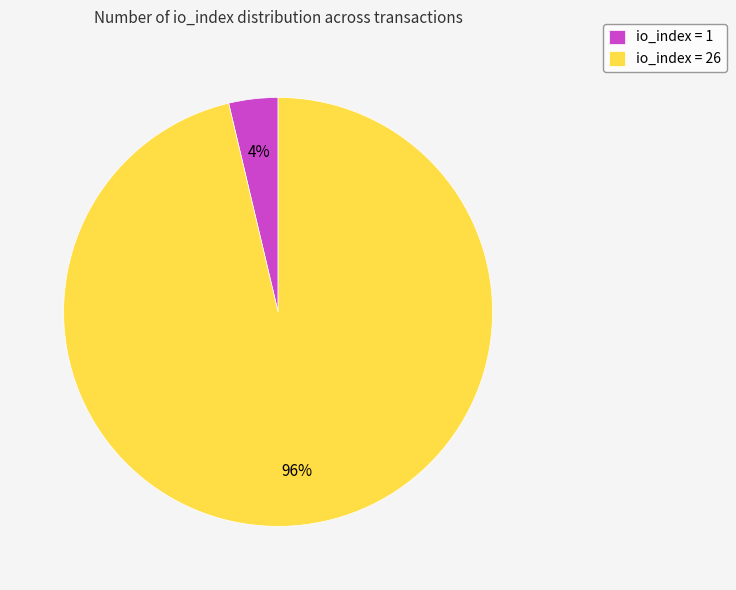

To the nearest percent, what is the combined percentage of io_index = 1 and io_index = 26?

100%